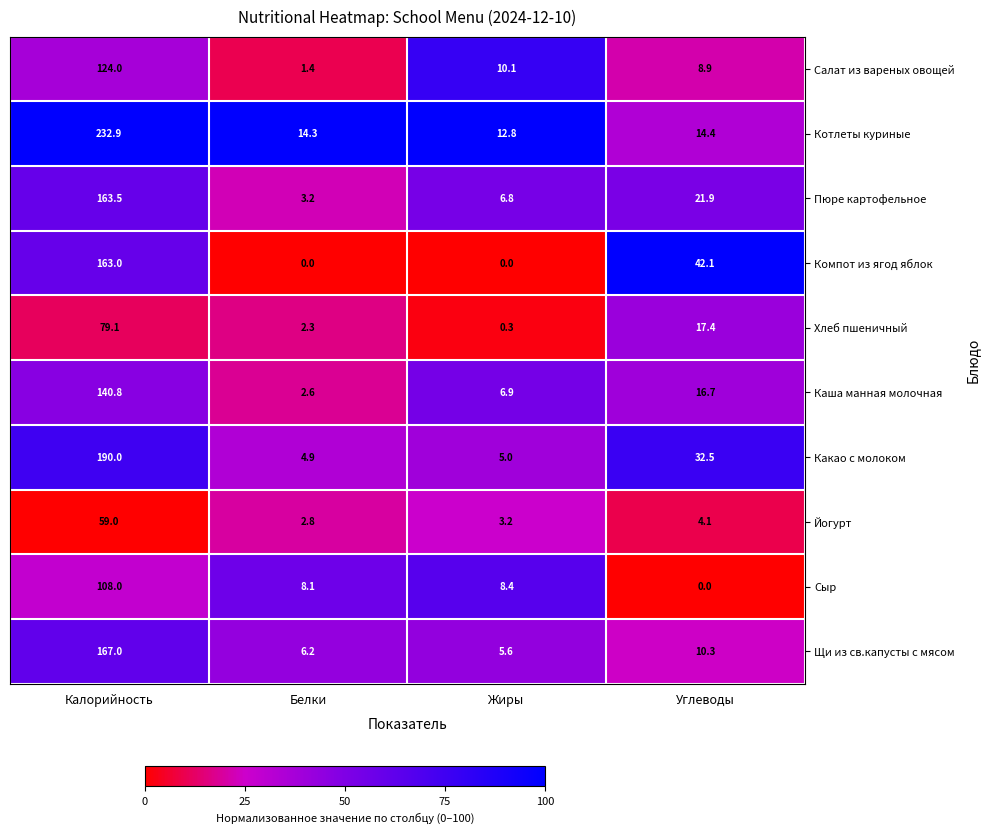

Rank the series at Калорийность from lowest to highest value.

Йогурт, Хлеб пшеничный, Сыр, Салат из вареных овощей, Каша манная молочная, Компот из ягод яблок, Пюре картофельное, Щи из св.капусты с мясом, Какао с молоком, Котлеты куриные